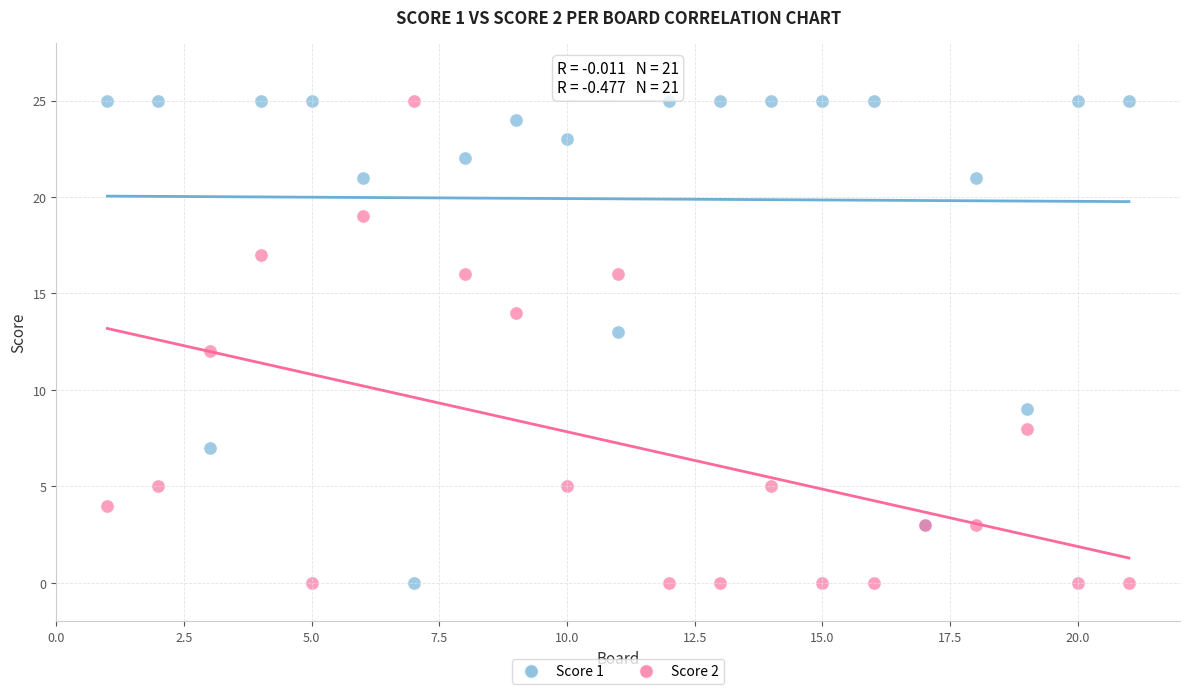

What is the X range (max minus min) for the scatter plot?

20